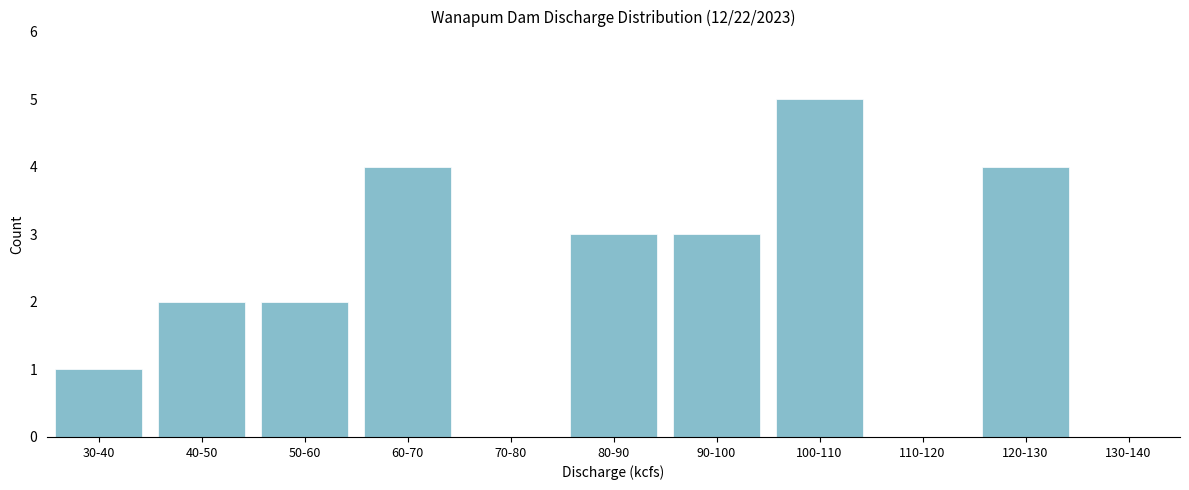

Reading left to right, list all the values displayed in this chart.

30-40=1	40-50=2	50-60=2	60-70=4	70-80=0	80-90=3	90-100=3	100-110=5	110-120=0	120-130=4	130-140=0